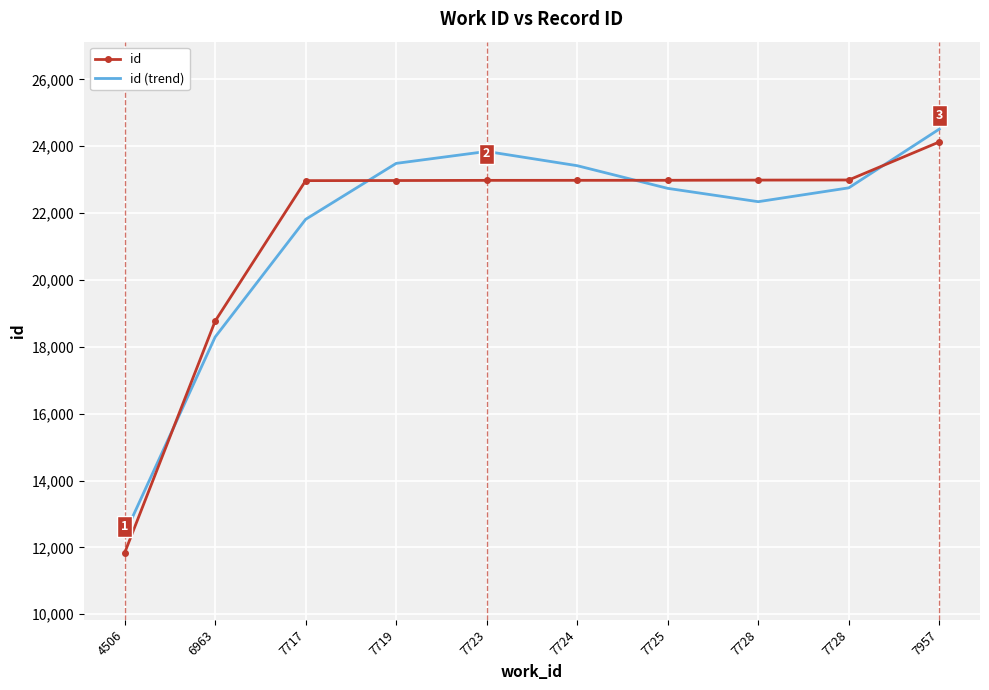

What is the sum of the id (trend) values at 7728 and 7724?

46176.4